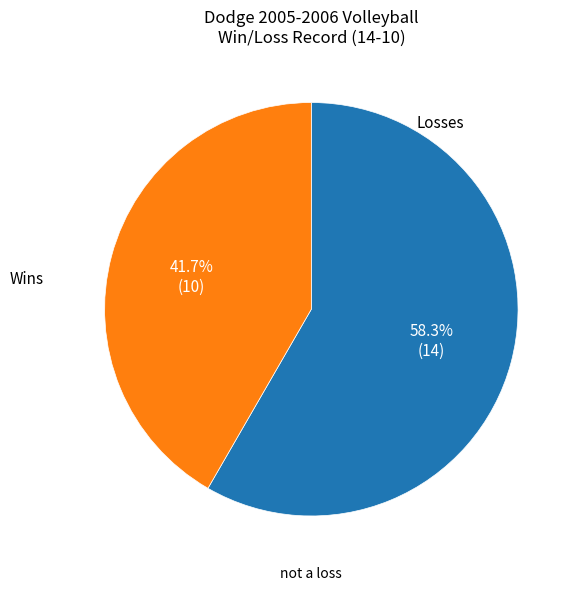

Is there a majority slice in this chart?

Yes